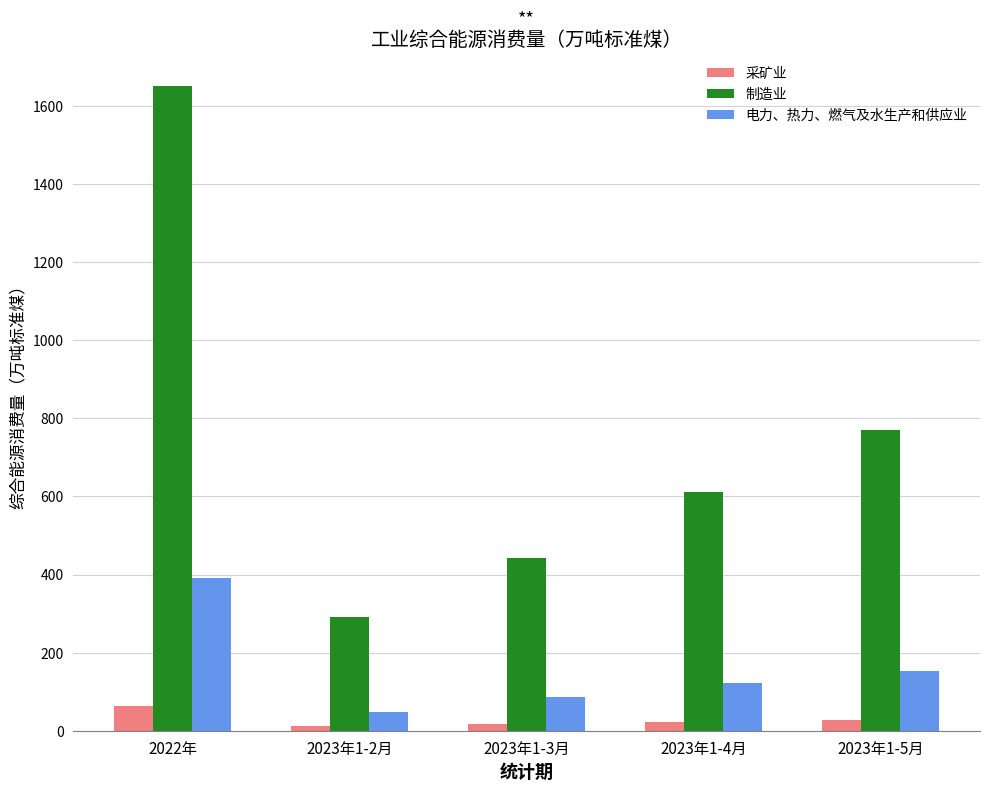

Where is 制造业 nearest to the value 970?

2023年1-5月